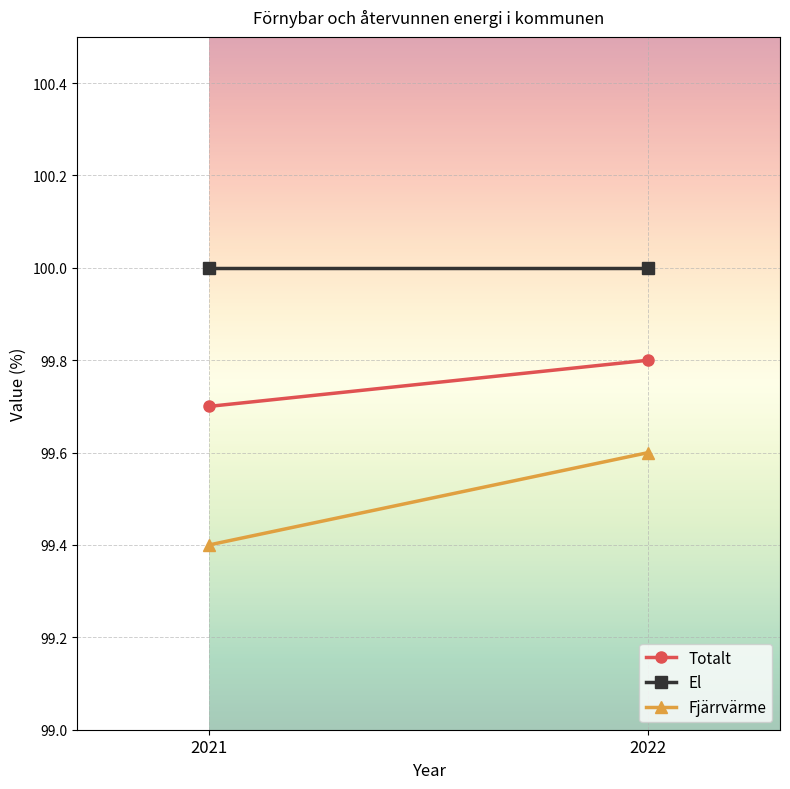

What is the maximum value for El?

100.0